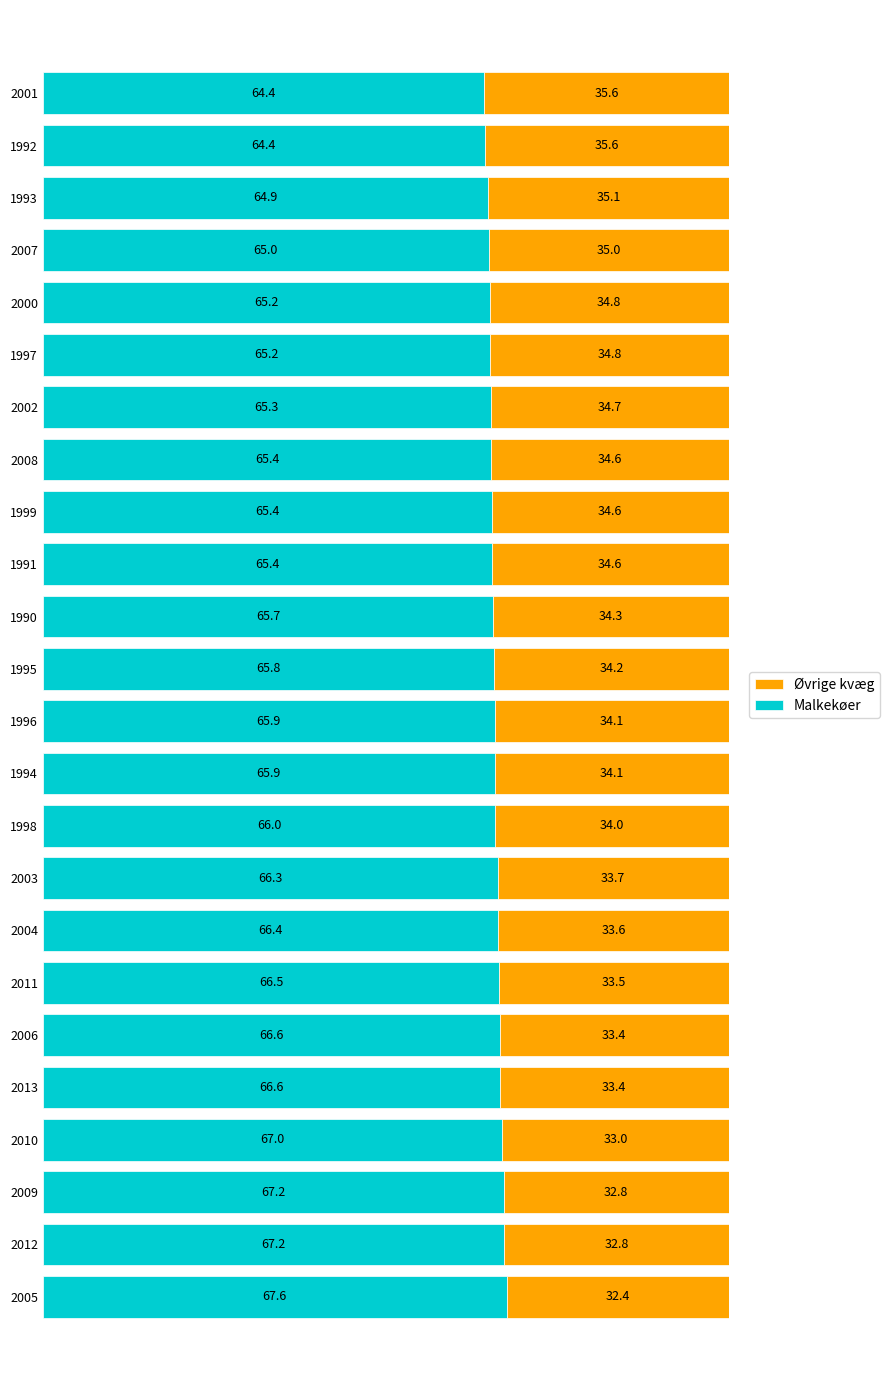

Count the number of categories in the chart.

24